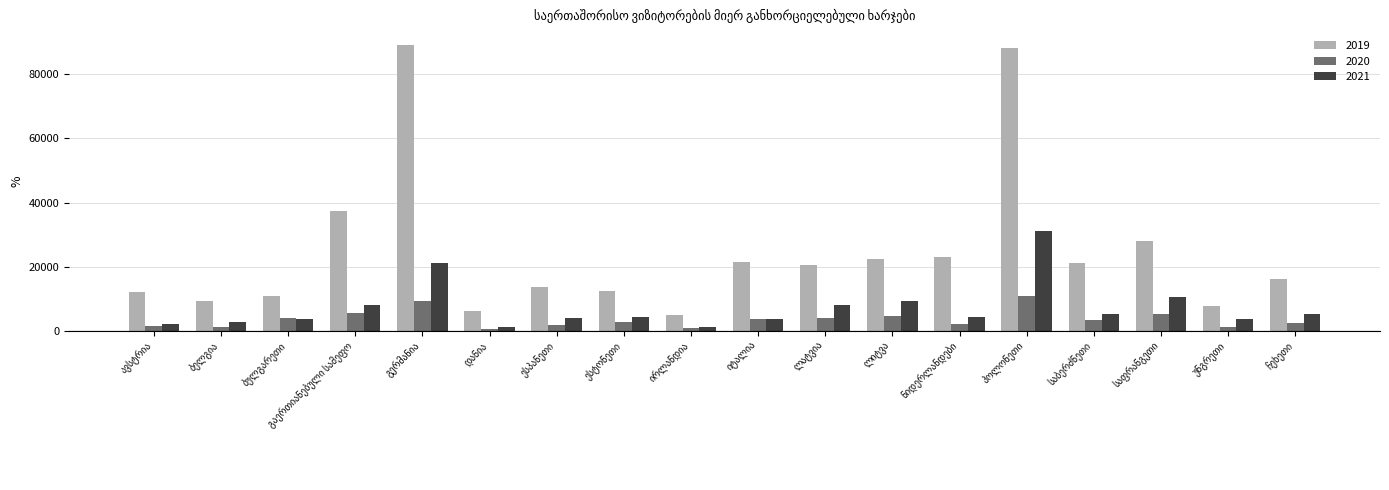

Which series has the largest range (max minus min)?

2019